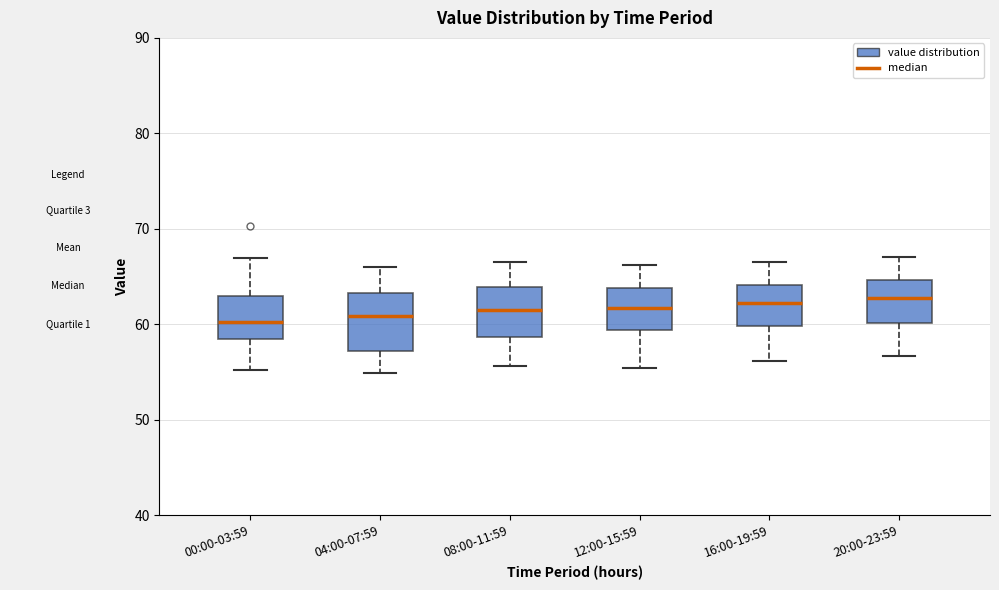

Reading left to right, transcribe this box plot: for each box, give where its median line is, the range the box spans, and where its two whiskers end, as read against the y-axis. The values are not printed on the chart, so give them approximately, as read against the axis.

00:00-03:59: median 60, box 58 to 63, whiskers 55 to 67
04:00-07:59: median 61, box 57 to 63, whiskers 55 to 66
08:00-11:59: median 61, box 59 to 64, whiskers 56 to 67
12:00-15:59: median 62, box 59 to 64, whiskers 55 to 66
16:00-19:59: median 62, box 60 to 64, whiskers 56 to 67
20:00-23:59: median 63, box 60 to 65, whiskers 57 to 67